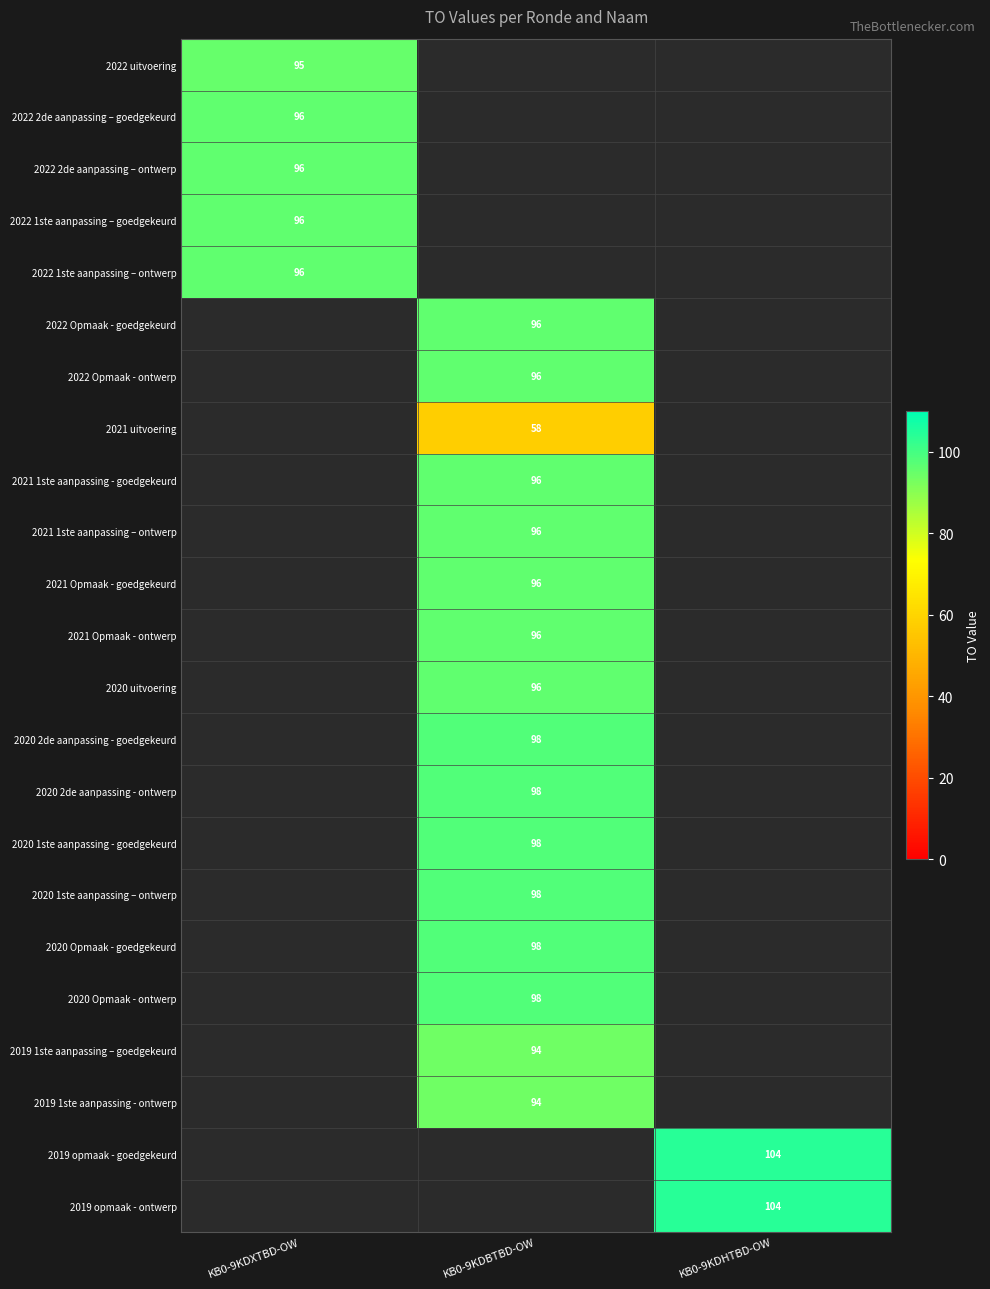

The 2022 Opmaak - ontwerp series shows 96 at KB0-9KDBTBD-OW. True or false?

True